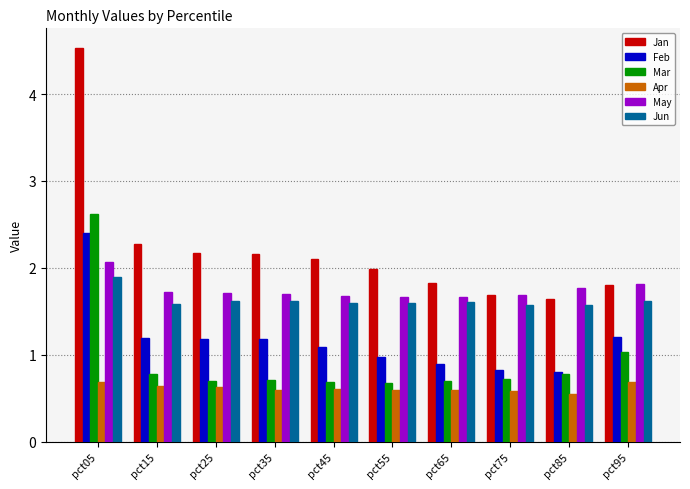

How many bars are there in total?

60